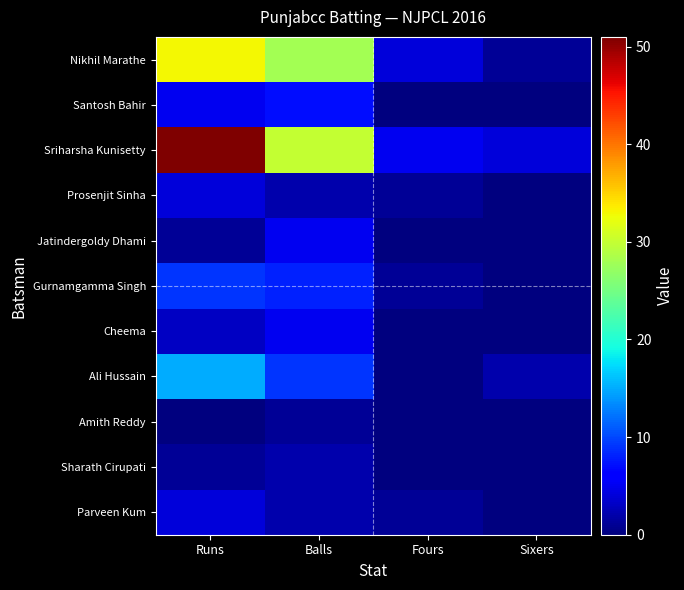

Reading left to right, extract all data points from this chart.

Nikhil Marathe: Runs=33	Balls=28	Fours=4	Sixers=1
Santosh Bahir: Runs=5	Balls=7	Fours=0	Sixers=0
Sriharsha Kunisetty: Runs=51	Balls=30	Fours=5	Sixers=4
Prosenjit Sinha: Runs=4	Balls=2	Fours=1	Sixers=0
Jatindergoldy Dhami: Runs=1	Balls=5	Fours=0	Sixers=0
Gurnamgamma Singh: Runs=9	Balls=8	Fours=1	Sixers=0
Cheema: Runs=3	Balls=5	Fours=0	Sixers=0
Ali Hussain: Runs=15	Balls=9	Fours=0	Sixers=2
Amith Reddy: Runs=0	Balls=1	Fours=0	Sixers=0
Sharath Cirupati: Runs=1	Balls=2	Fours=0	Sixers=0
Parveen Kum: Runs=4	Balls=2	Fours=1	Sixers=0